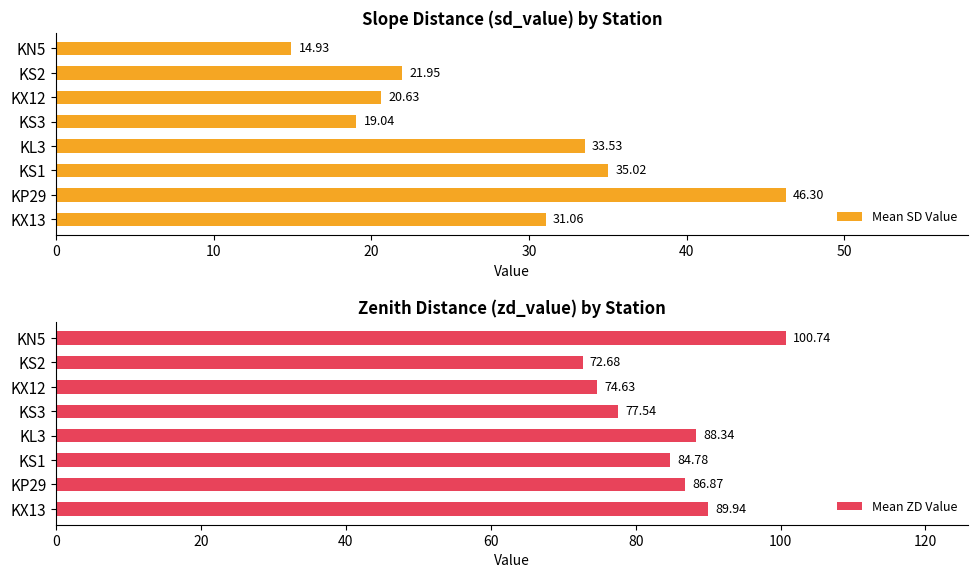

List the series in order of their peak value, lowest first.

Mean SD Value, Mean ZD Value